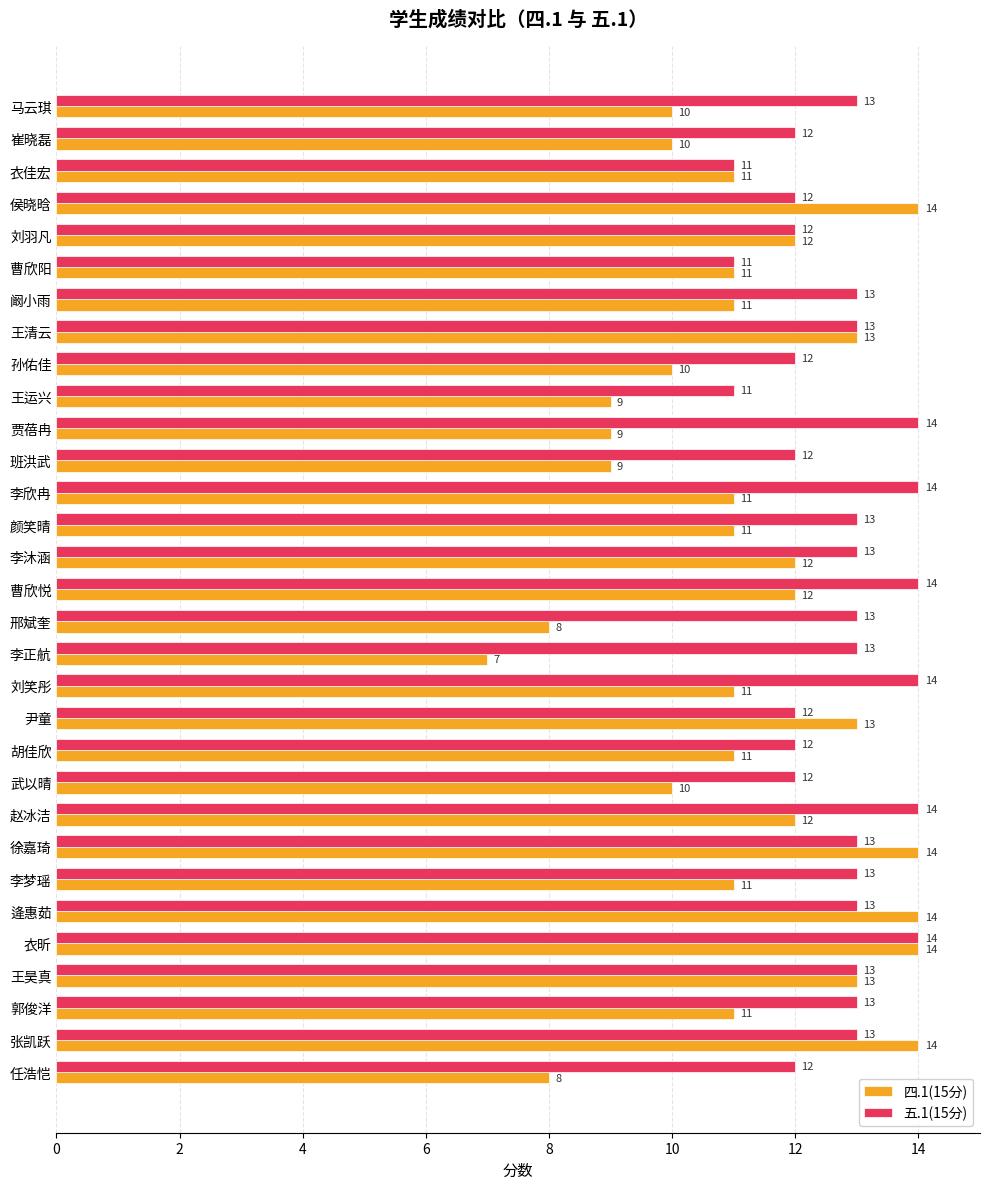

True or false: 五.1(15分) has a value of 21 at 武以晴.

False